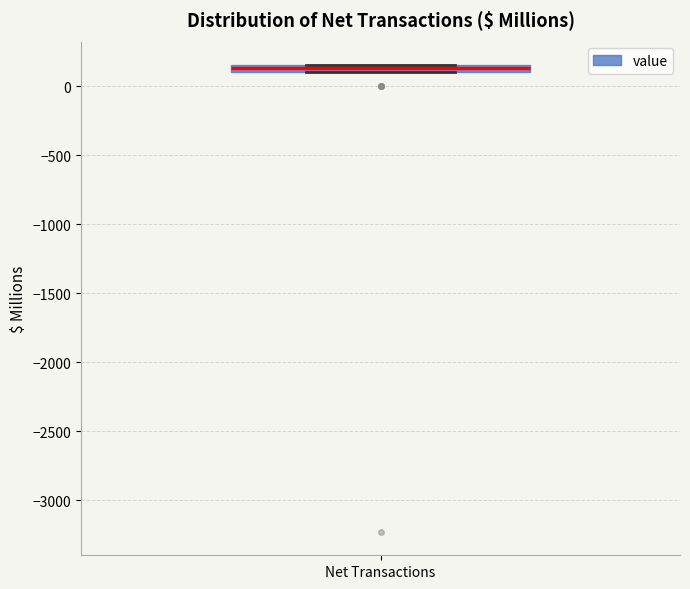

Where is the lower edge of the box for Net Transactions on the y-axis? The values are not printed on the chart, so give them approximately, as read against the axis.

100